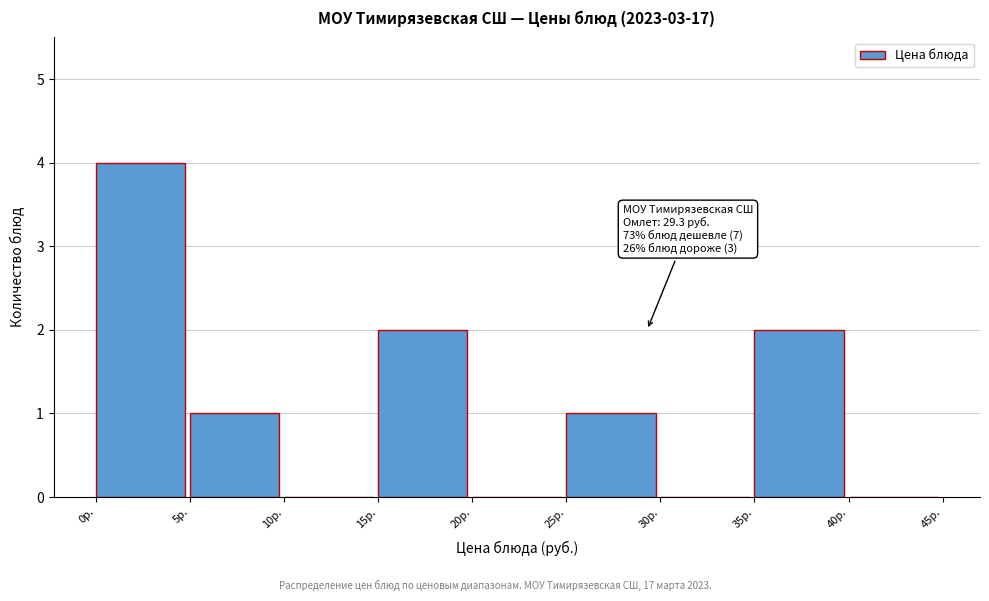

Over which range of the x-axis is the bar tallest?

0 to 5